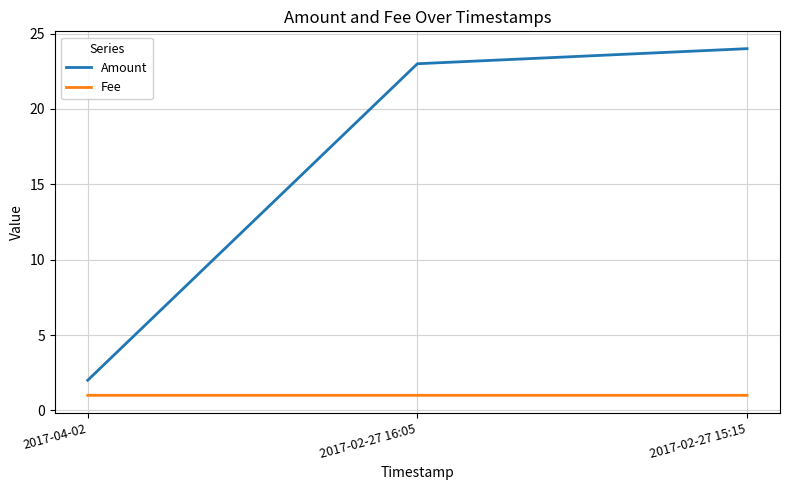

Rank the series at 2017-04-02 from lowest to highest value.

Fee, Amount